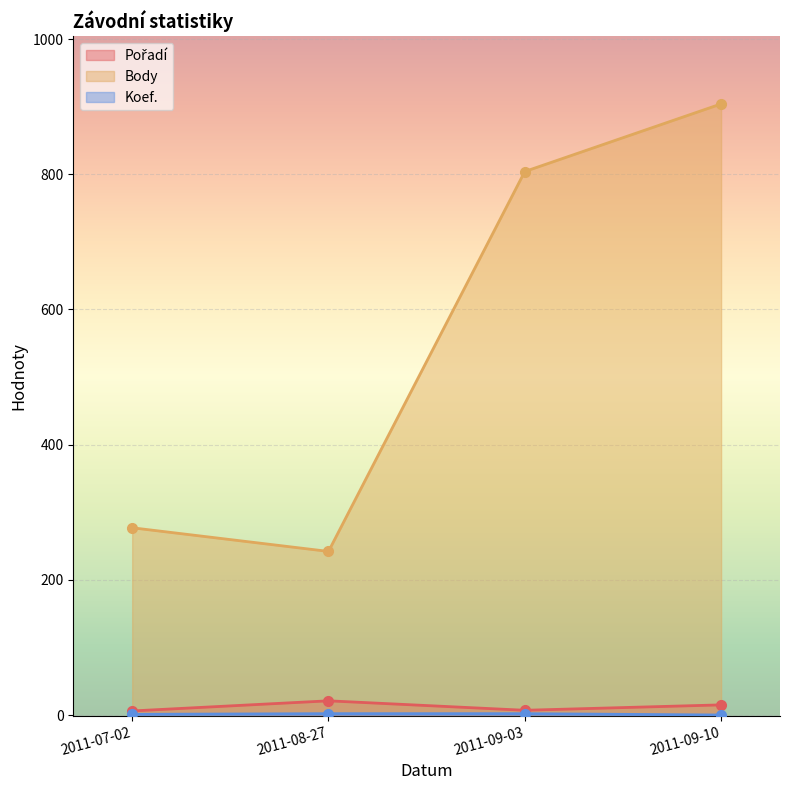

Is it true that Body equals 242 at 2011-08-27?

True